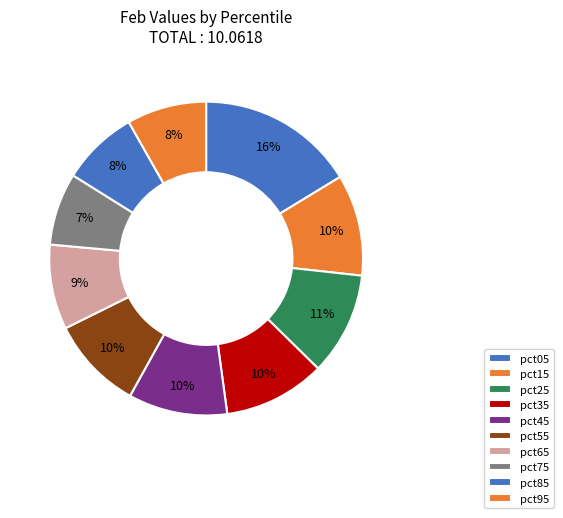

The pct15 slice represents 10% of the pie. True or false?

True